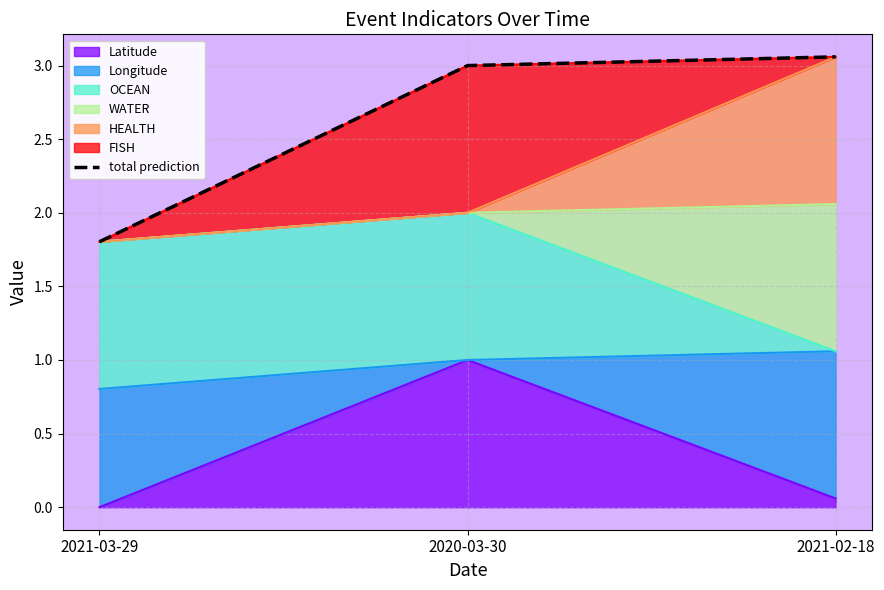

What is the sum of the values at 2021-02-18 and 2020-03-30?

6.1